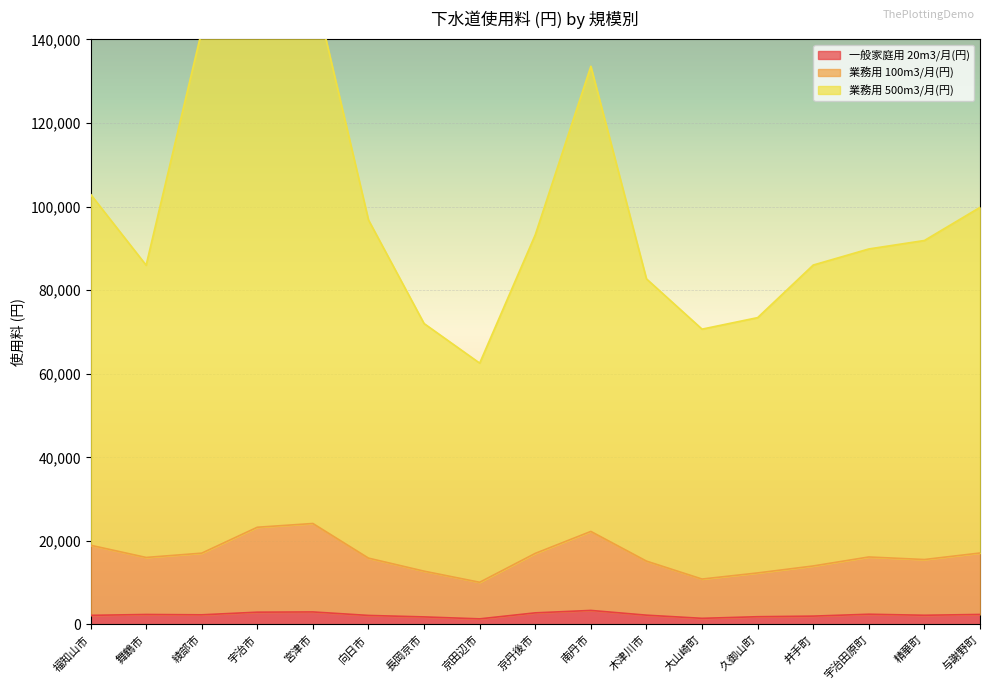

What is the difference between the second highest and second lowest values in the 業務用 100m3/月(円) series?

12394